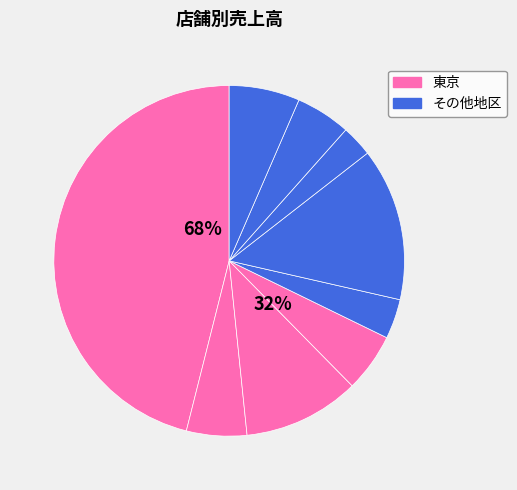

To the nearest percent, what portion does 関内 represent?

4%